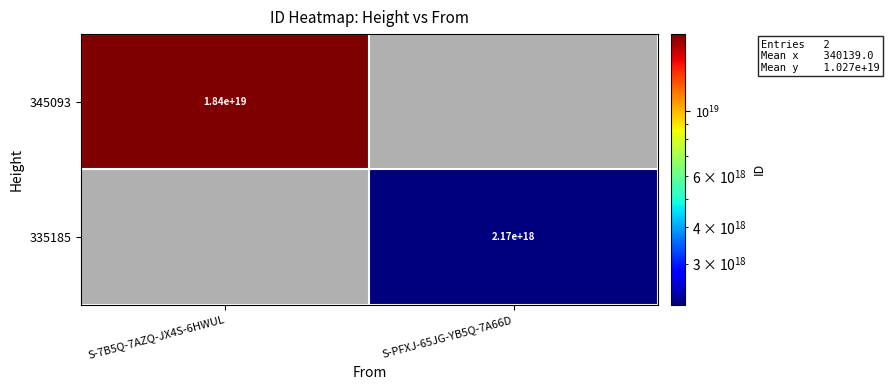

At how many categories does at least one series exceed 5519435762557325312?

1